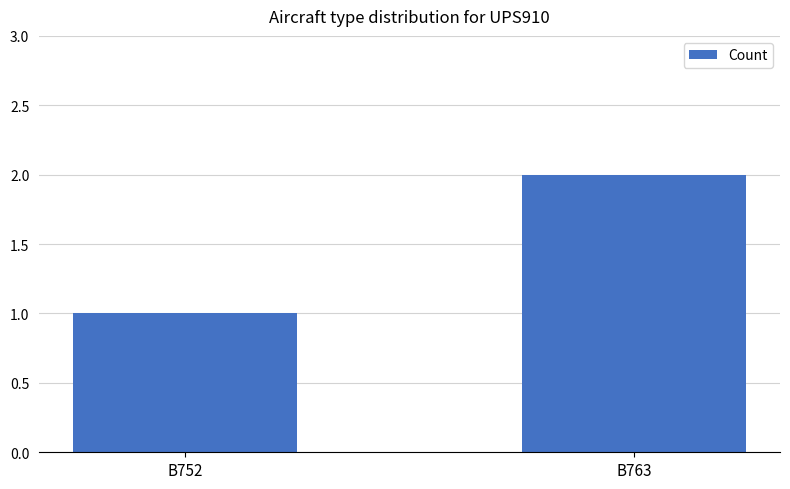

Between B763 and B752, which is larger?

B763